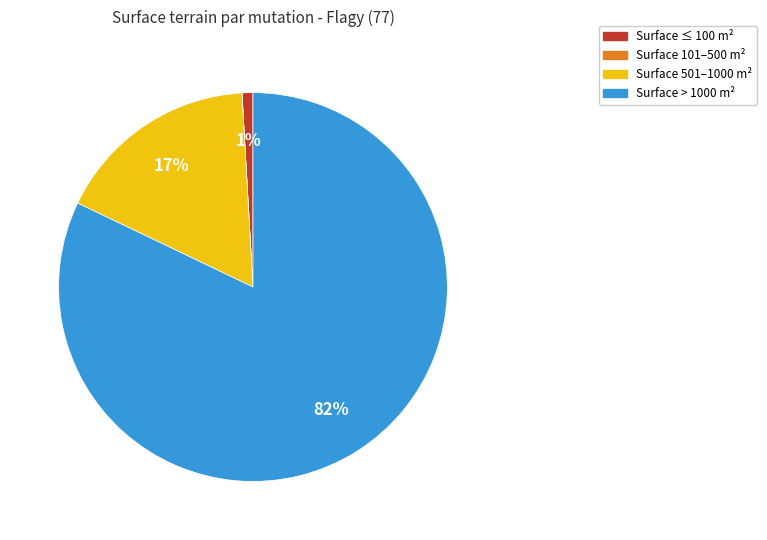

Is there any slice that represents more than half of the pie?

Yes